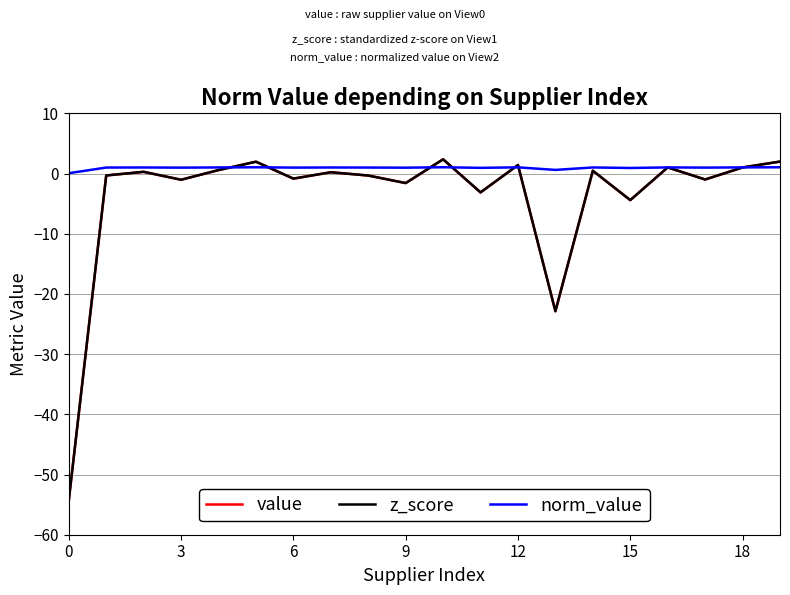

Does the chart have visible grid lines?

Yes